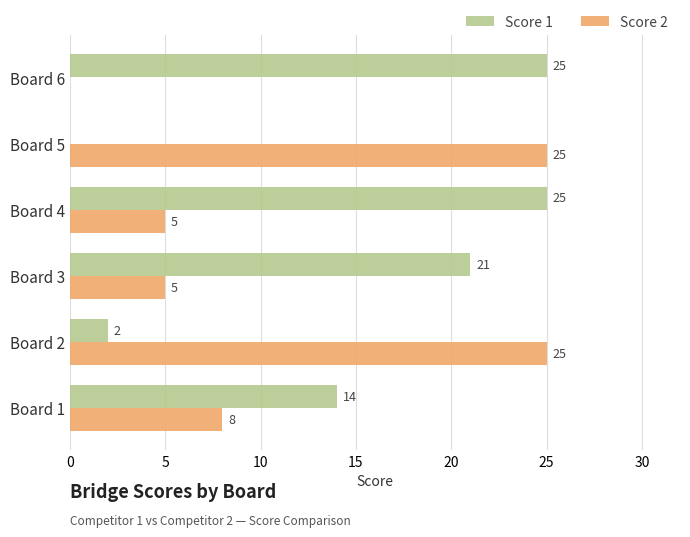

Between Board 1 and Board 4, which series saw the biggest shift?

Score 1